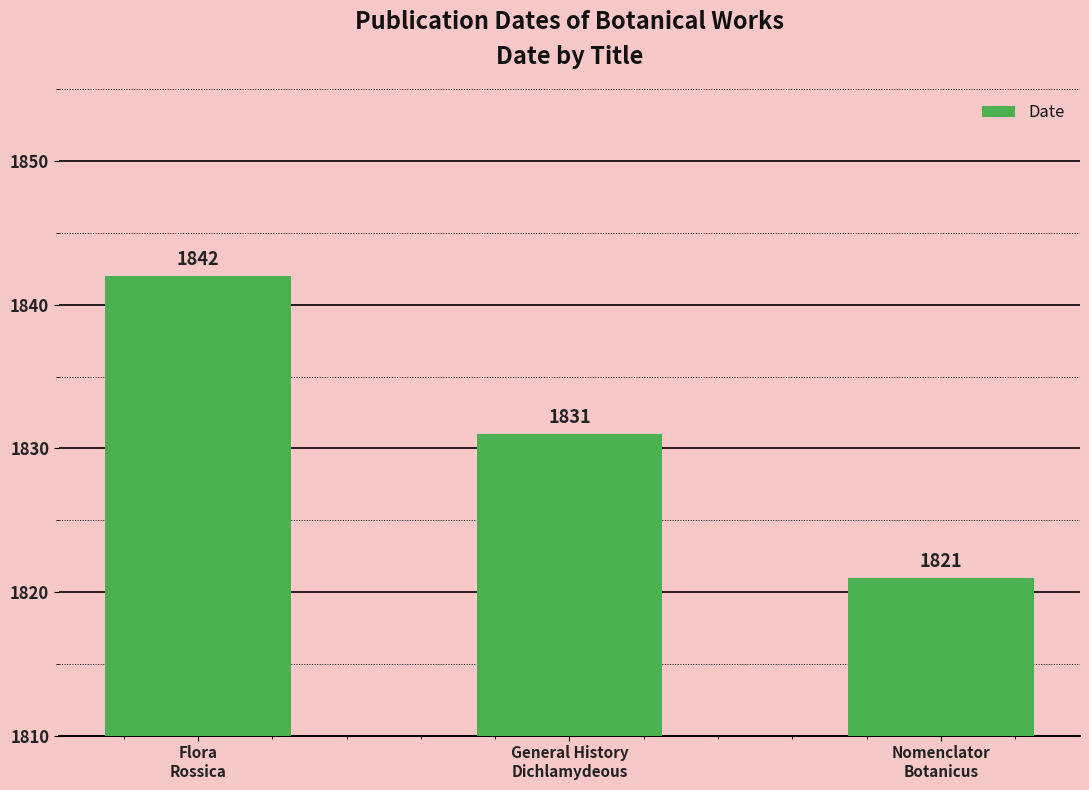

Reading right to left, transcribe all the data shown in this chart.

1821	1831	1842